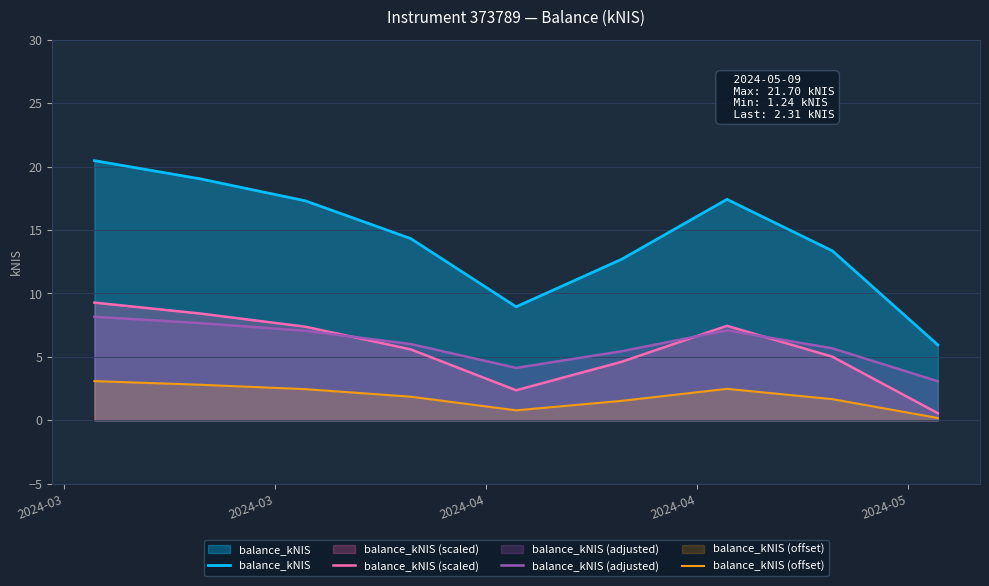

Which series has the largest total across all categories?

balance_kNIS